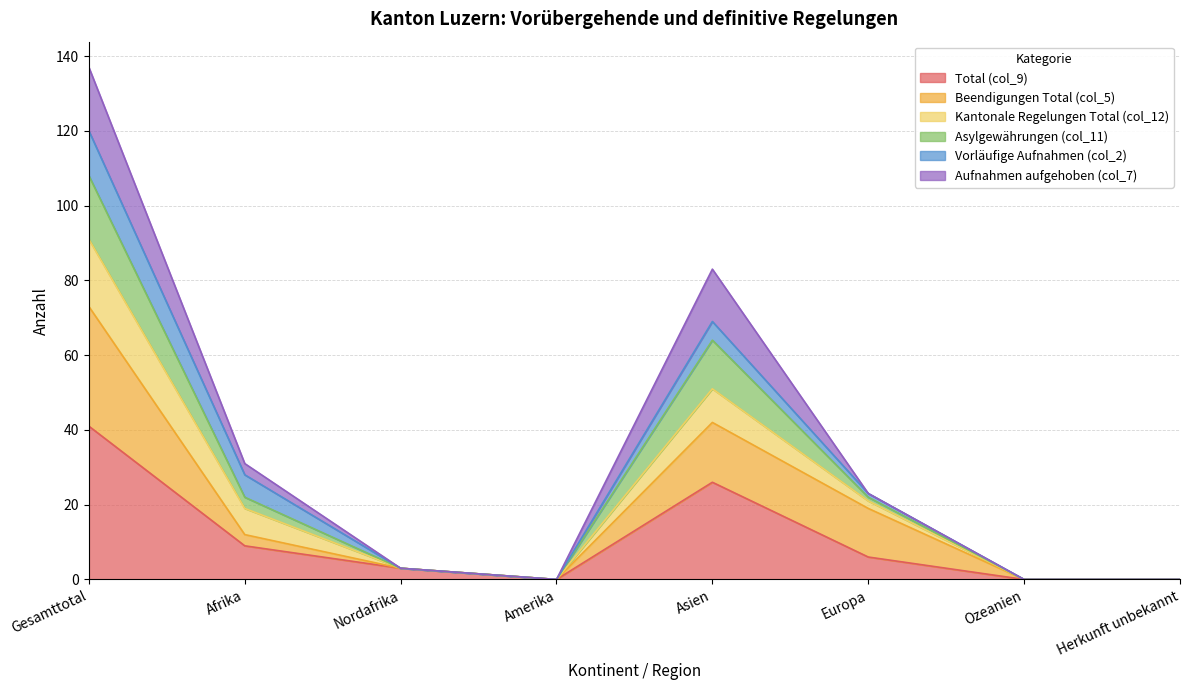

What is the label of the 5th point from the right?

Amerika